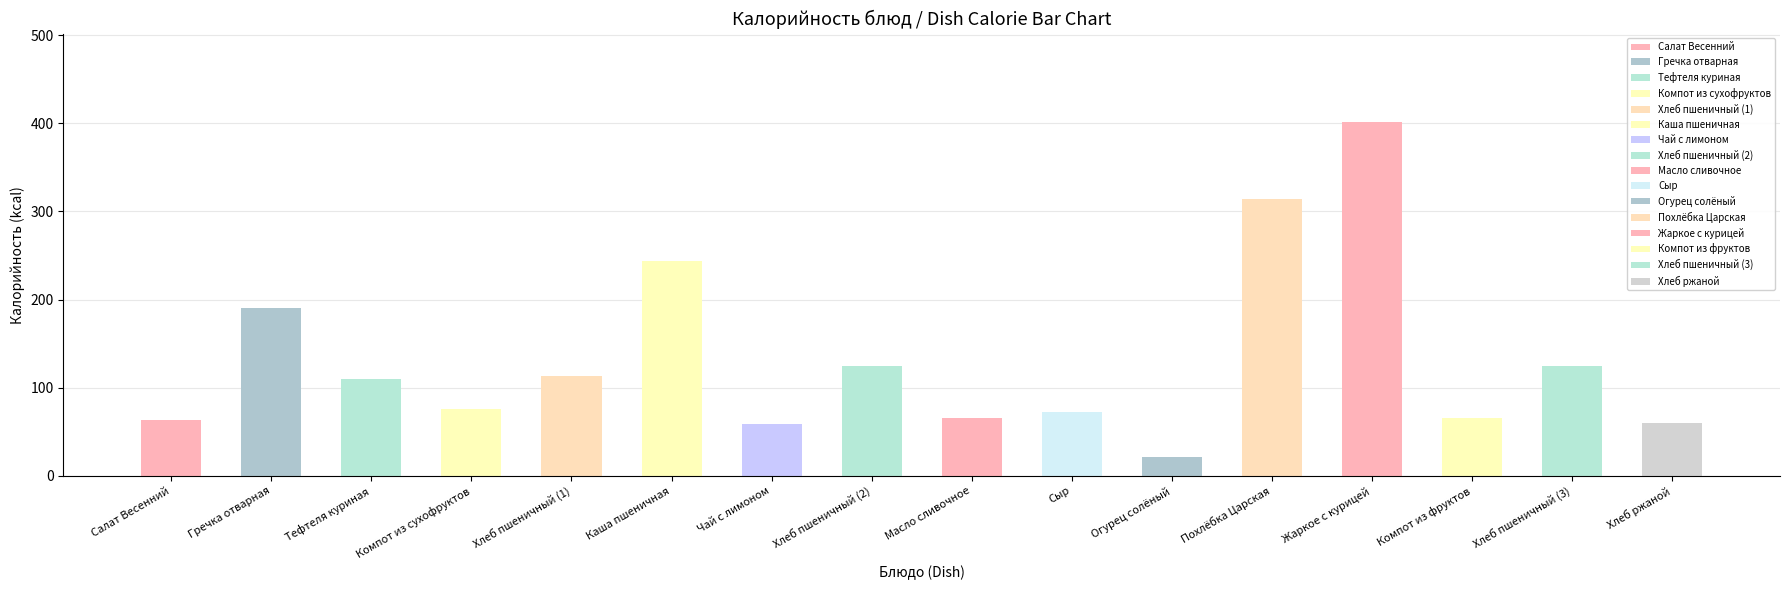

Between Каша пшеничная and Хлеб ржаной, which series saw the biggest shift?

Калорийность